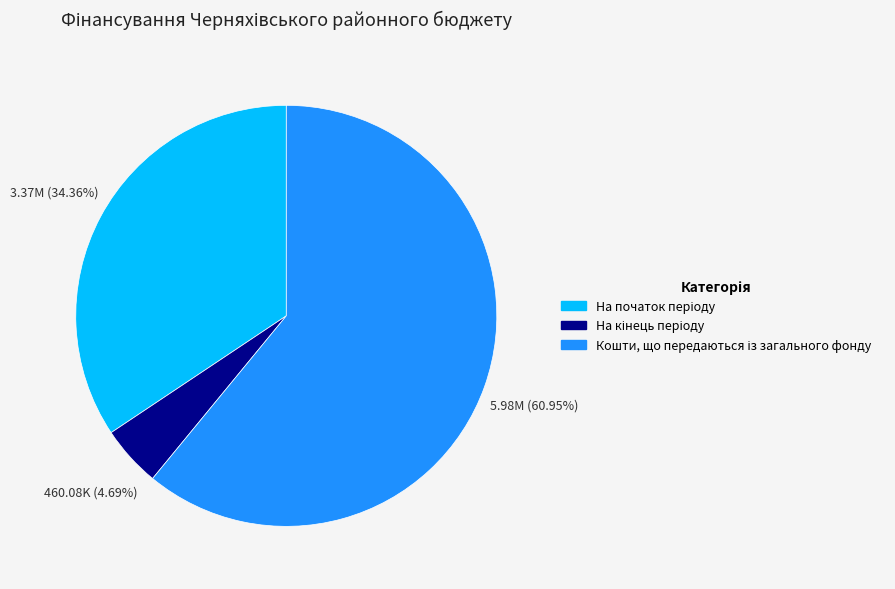

Is there any slice that represents more than half of the pie?

Yes